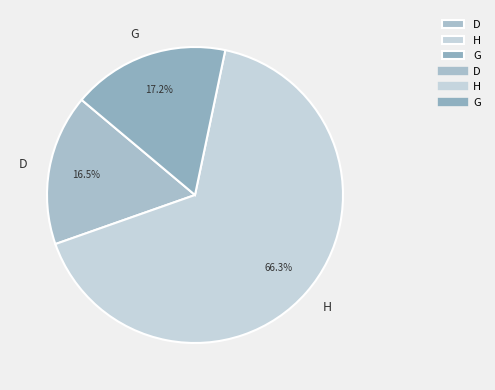

To the nearest percent, what is the average slice percentage?

33%